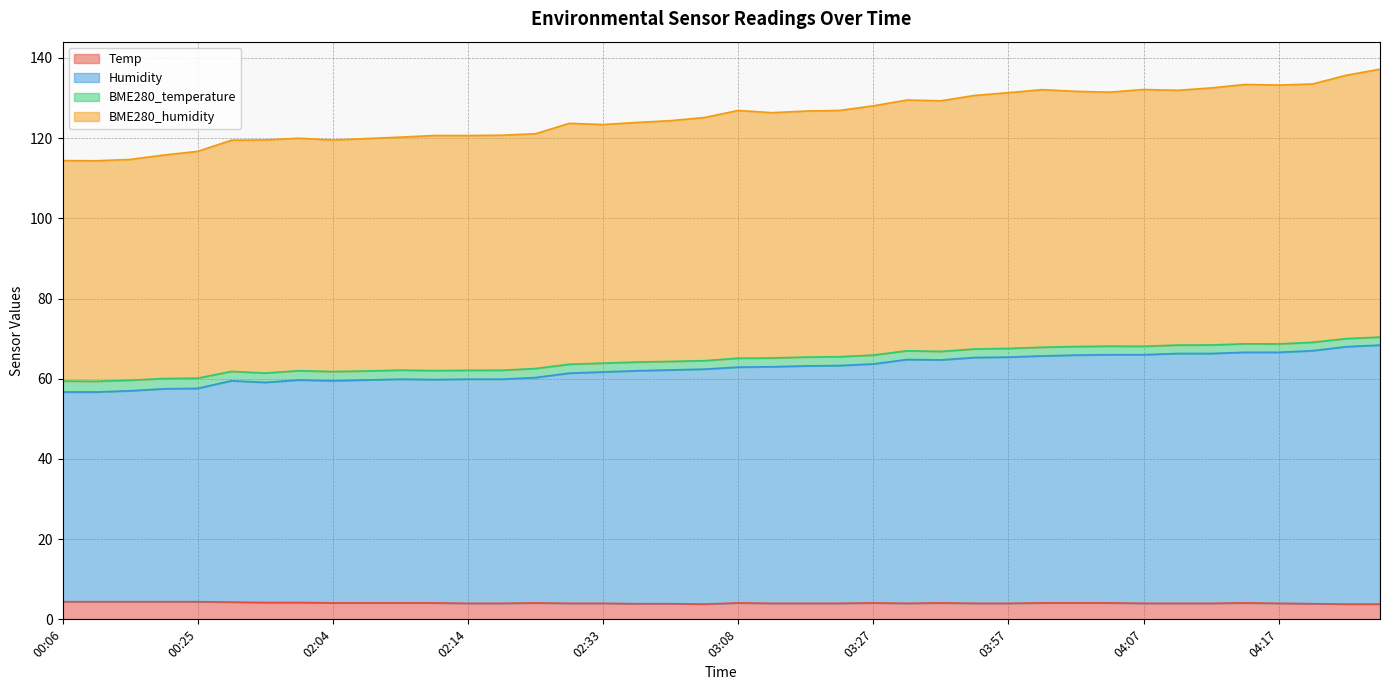

In Temp, how many points are higher than both neighbors (excluding endpoints)?

5